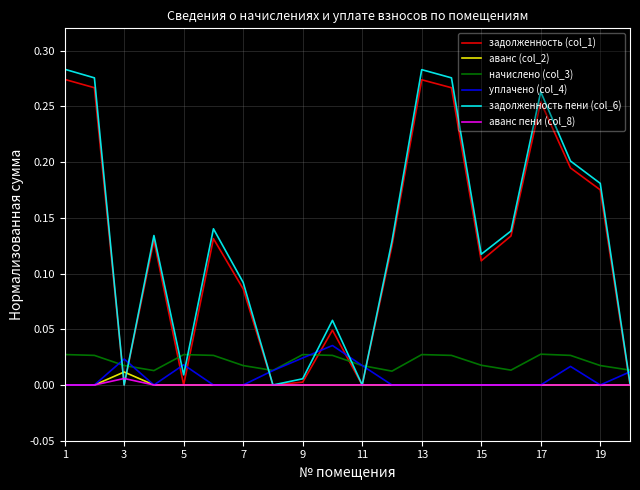

At how many categories does at least one series exceed 0?

20